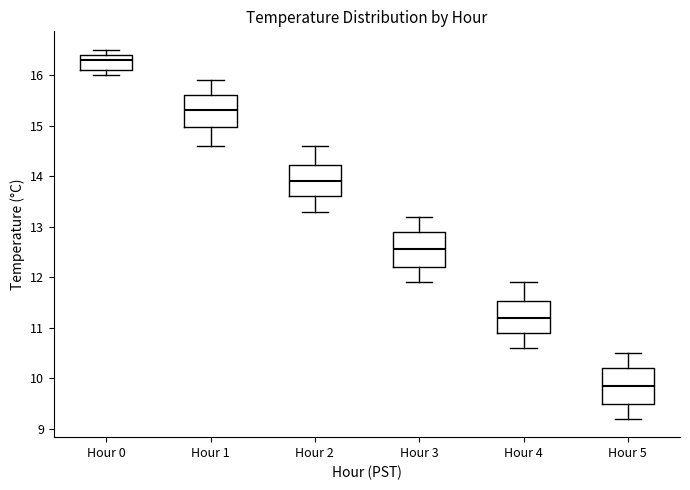

Which box's median line is the lowest?

Hour 5